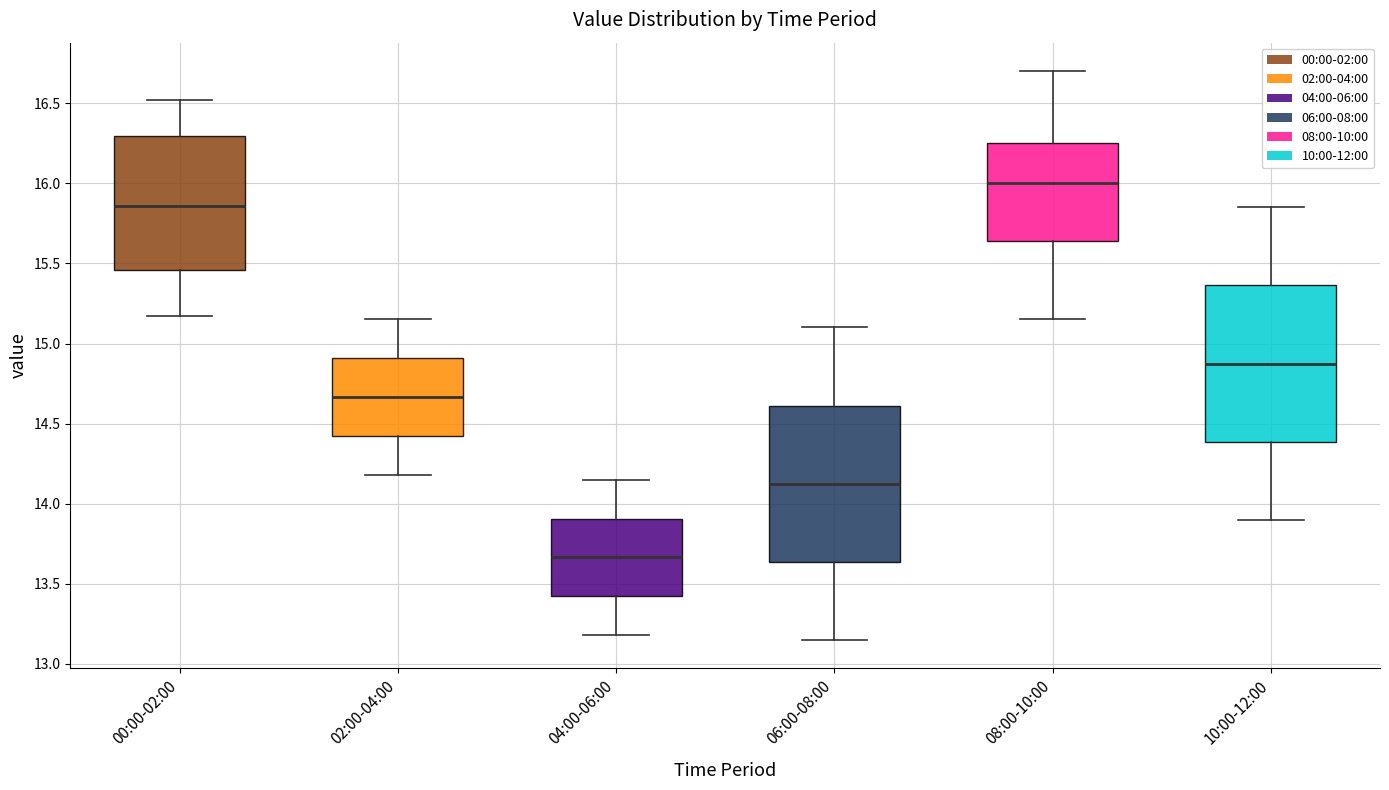

Reading left to right, transcribe this box plot: for each box, give where its median line is, the range the box spans, and where its two whiskers end, as read against the y-axis. The values are not printed on the chart, so give them approximately, as read against the axis.

00:00-02:00: median 15.85, box 15.45 to 16.30, whiskers 15.15 to 16.50
02:00-04:00: median 14.65, box 14.40 to 14.90, whiskers 14.20 to 15.15
04:00-06:00: median 13.65, box 13.40 to 13.90, whiskers 13.20 to 14.15
06:00-08:00: median 14.15, box 13.65 to 14.60, whiskers 13.15 to 15.10
08:00-10:00: median 16.00, box 15.65 to 16.25, whiskers 15.15 to 16.70
10:00-12:00: median 14.90, box 14.40 to 15.35, whiskers 13.90 to 15.85